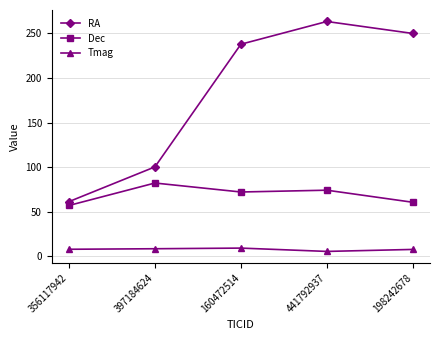

What is the difference between the maximum and minimum values in the Dec series?

25.1